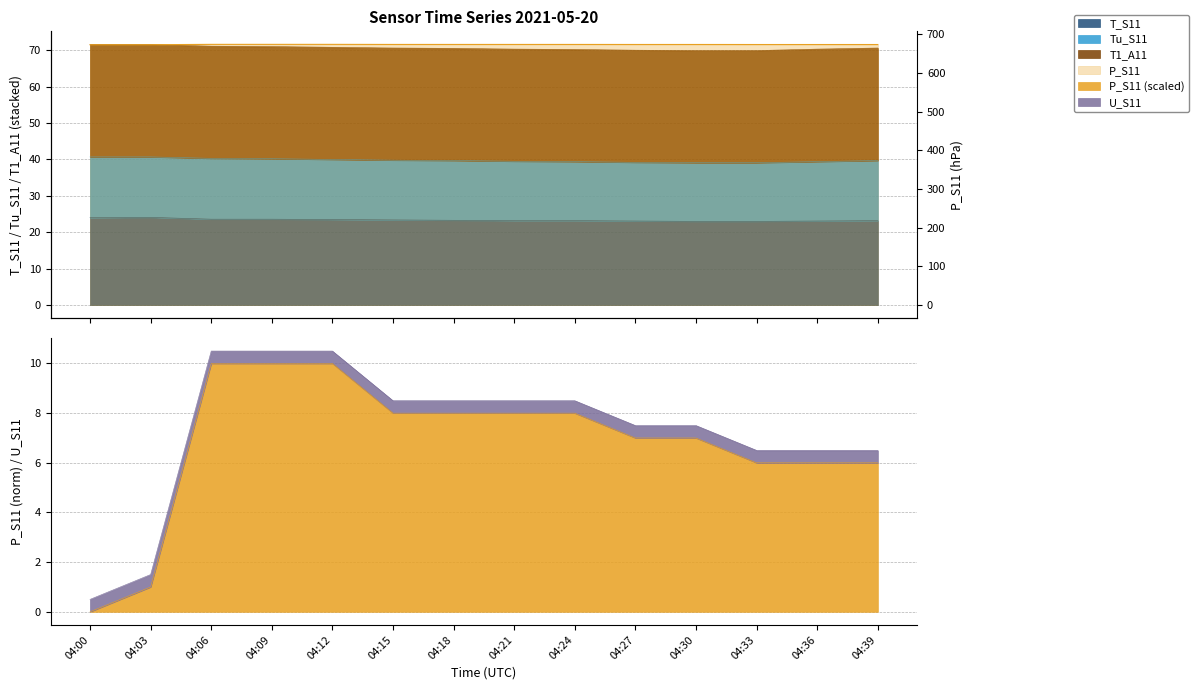

Rank the categories by value from lowest to highest.

04:00, 04:03, 04:33, 04:36, 04:39, 04:27, 04:30, 04:15, 04:18, 04:21, 04:24, 04:06, 04:09, 04:12